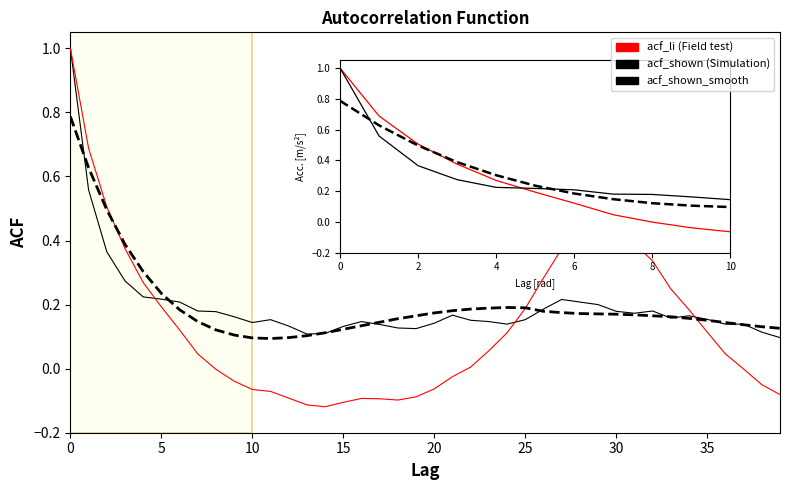

What is the maximum value shown in the chart?

1.0